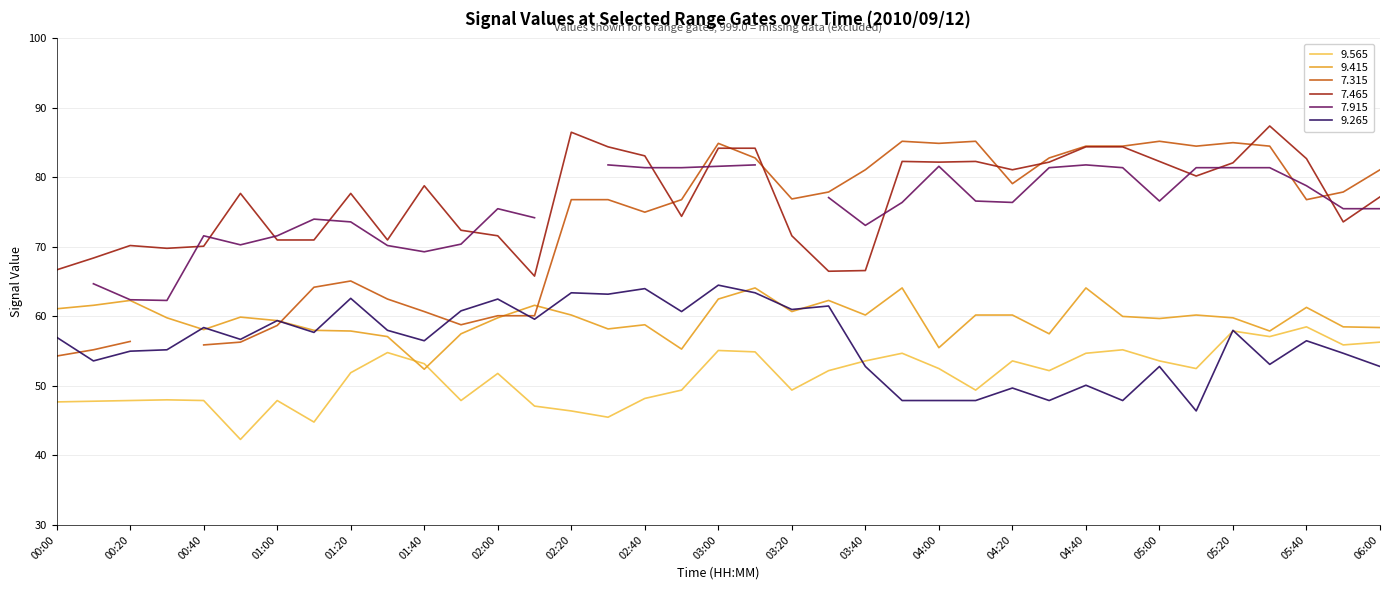

Between 04:30 and 00:50, which is larger?

04:30